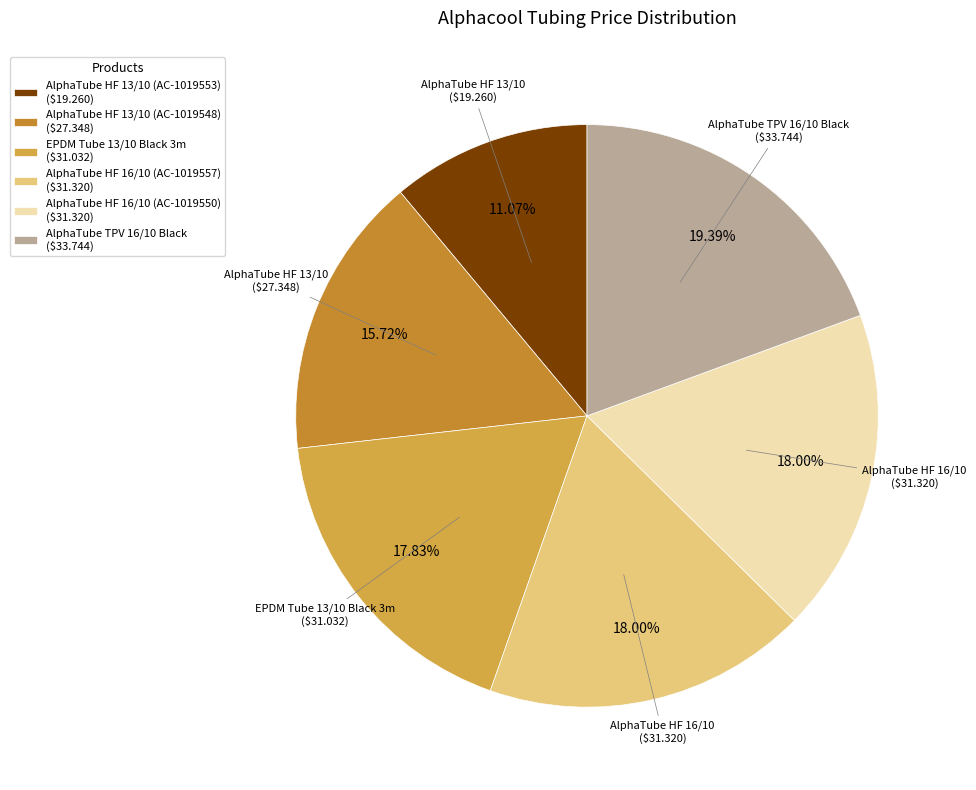

To the nearest percent, what is the average slice percentage?

17%